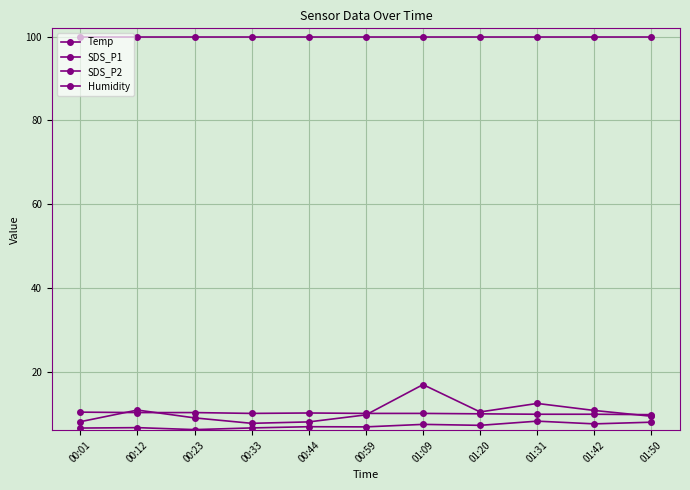

Rank the series at 00:59 from lowest to highest value.

SDS_P2, SDS_P1, Temp, Humidity